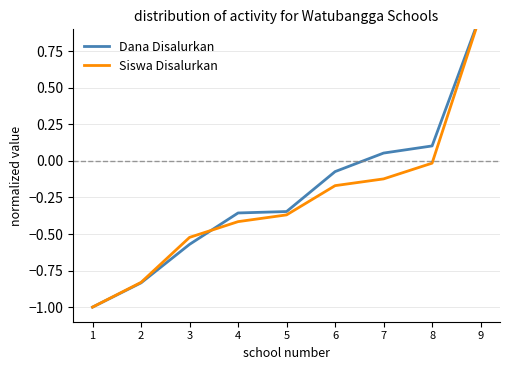

True or false: Siswa Disalurkan has a value of -0.5 at 5.

False